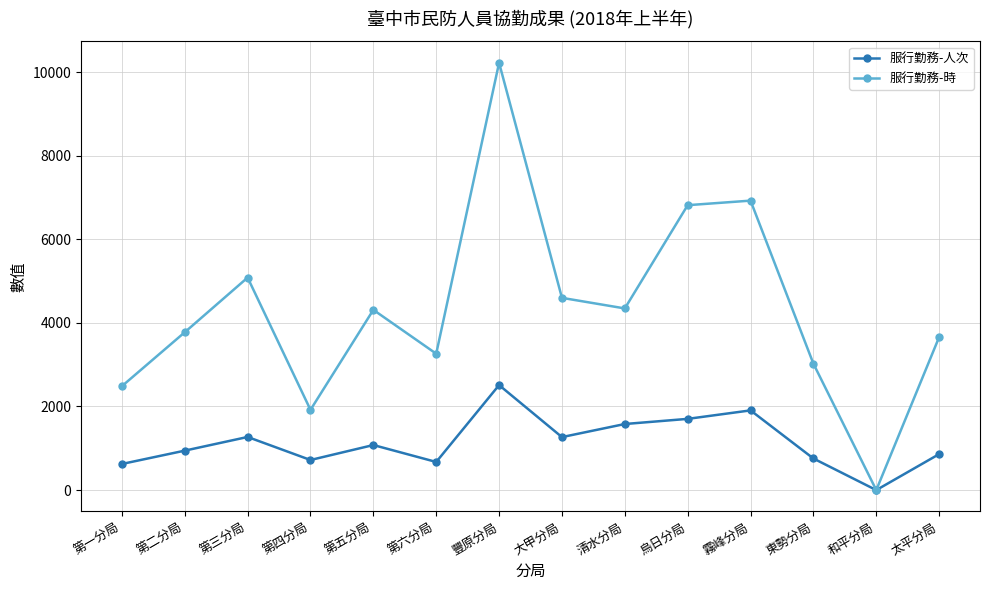

At which category is the sum across all series the highest?

豐原分局